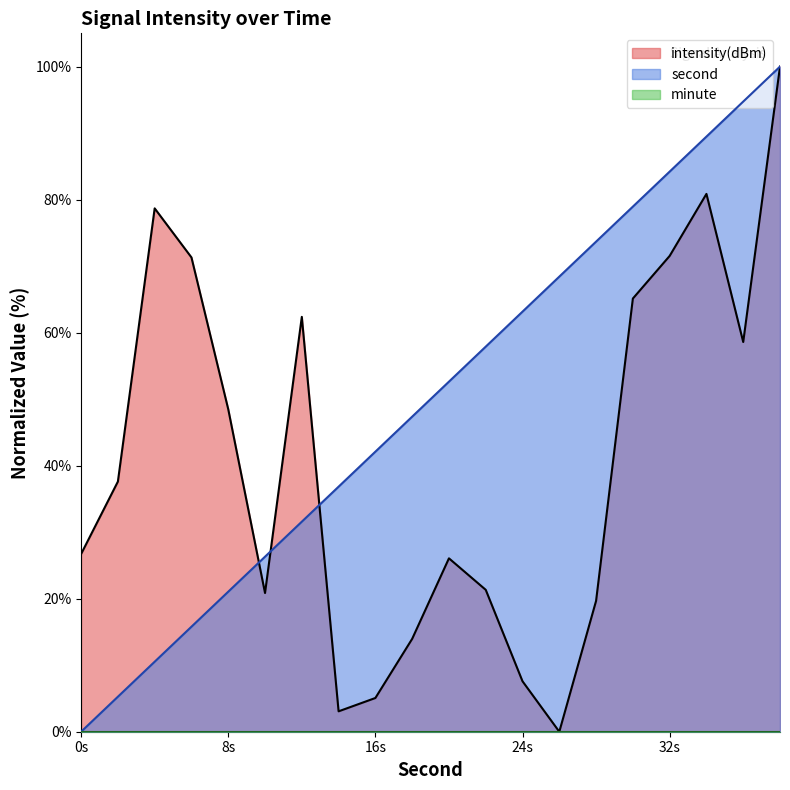

Which series has the largest total across all categories?

second